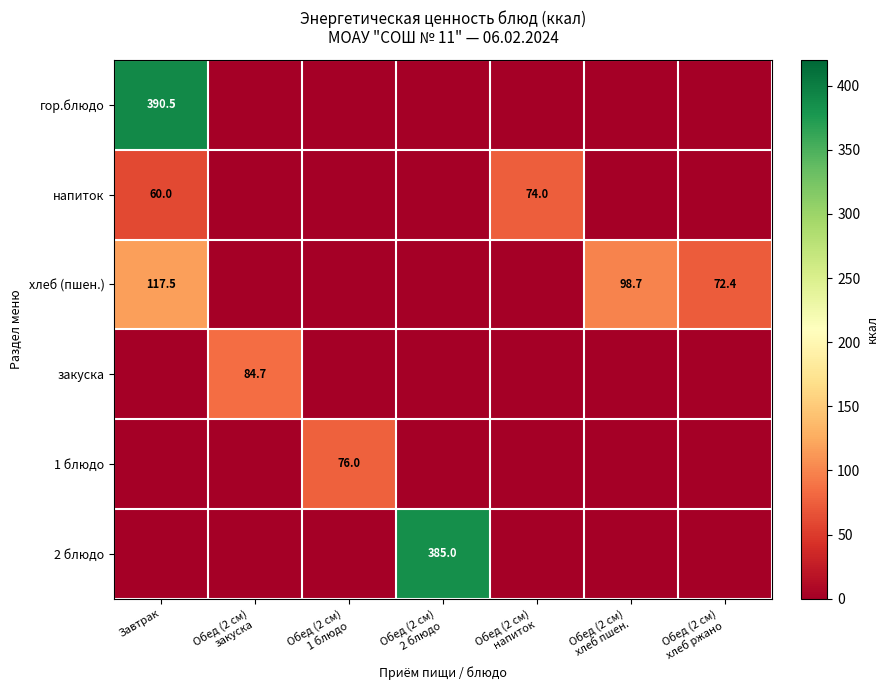

What is the total value across all series at Завтрак?

568.0